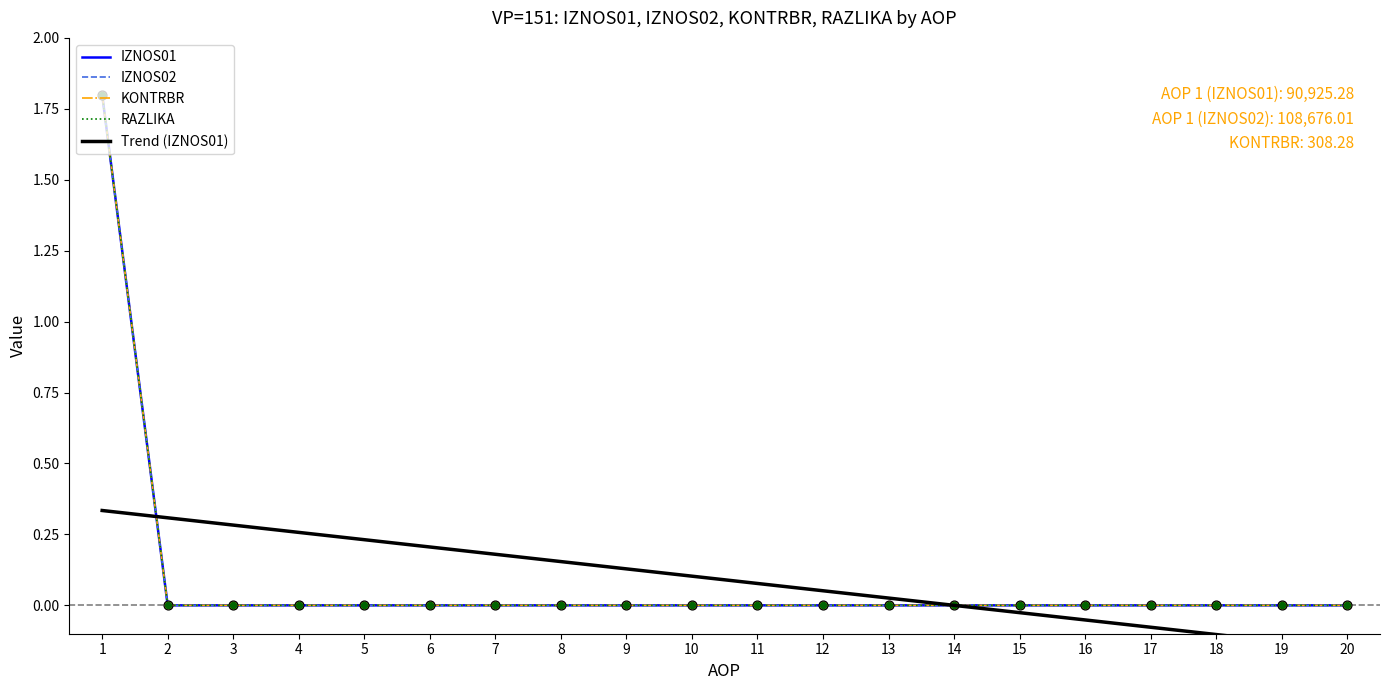

Which series reaches the maximum Y coordinate?

IZNOS01